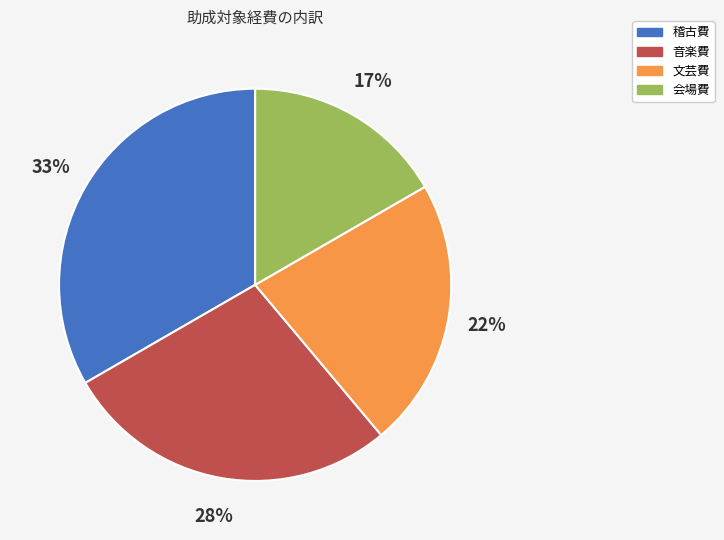

Which has a higher value, 音楽費 or 会場費?

音楽費